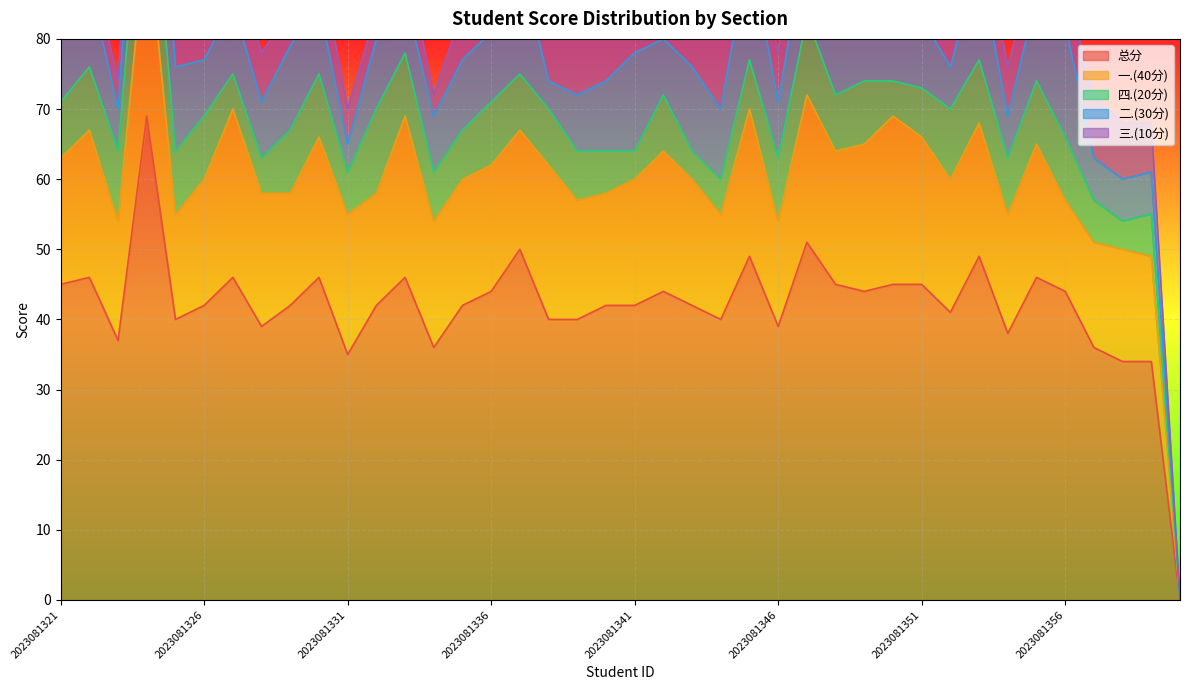

What is the maximum value for 总分?

69